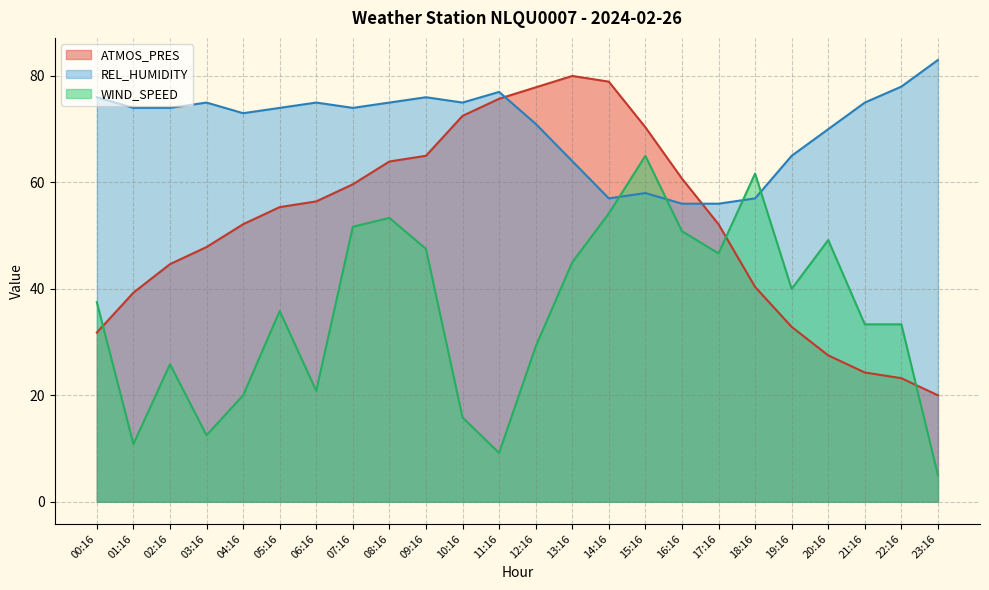

At which category does REL_HUMIDITY reach its first local valley?

04:16